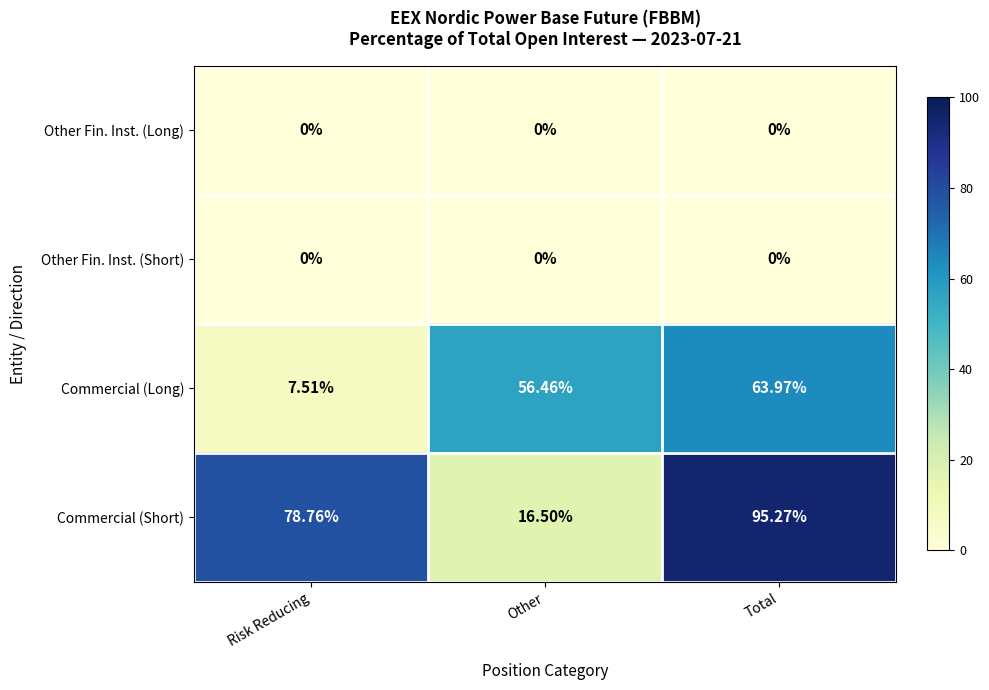

Which series changed the most between Risk Reducing and Other?

Commercial (Short)